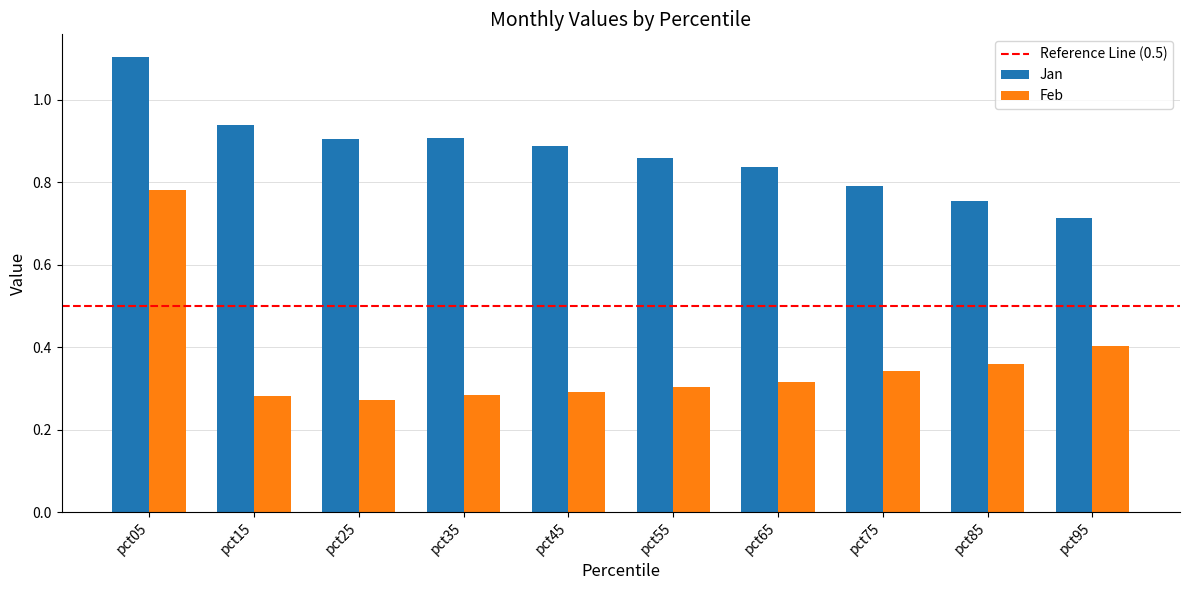

Count the Feb values in the range 0 to 1.

10